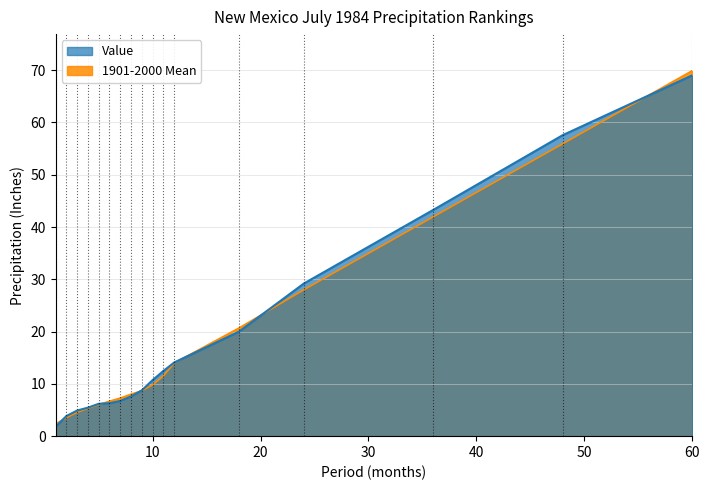

Rank the categories by 1901-2000 Mean value from highest to lowest.

60, 48, 36, 24, 18, 12, 11, 10, 9, 8, 7, 6, 5, 4, 3, 2, 1